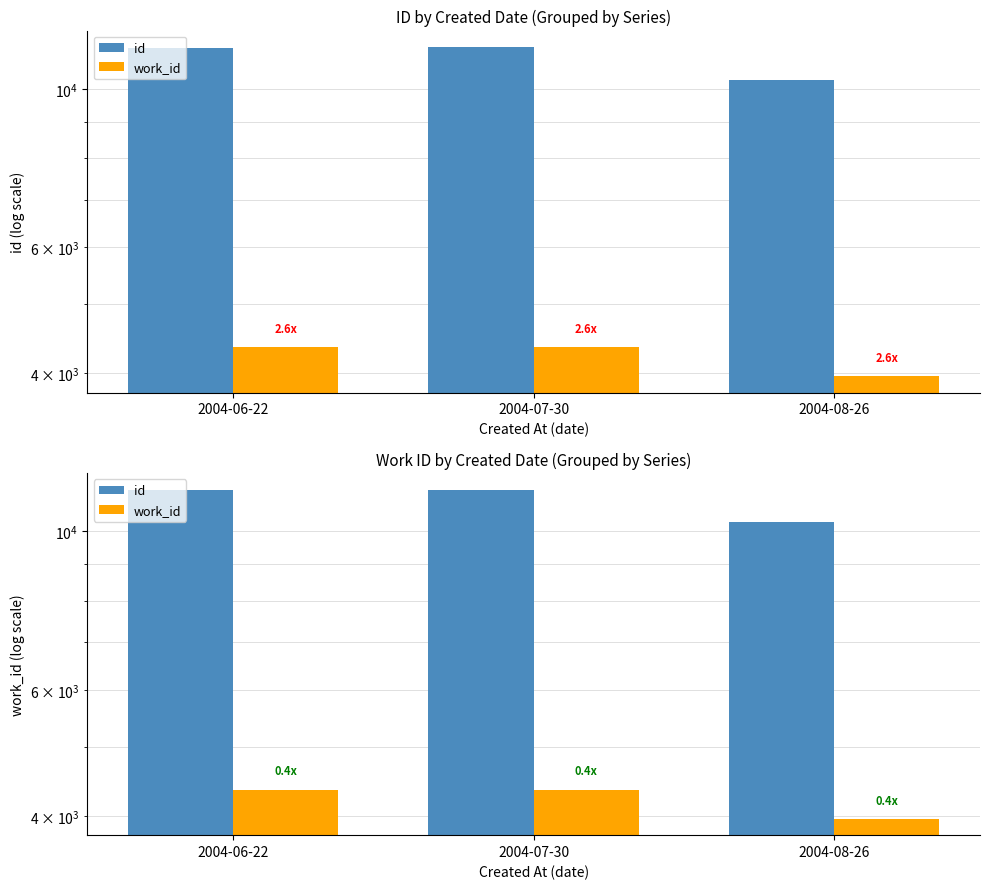

How many bars are there in each group?

2